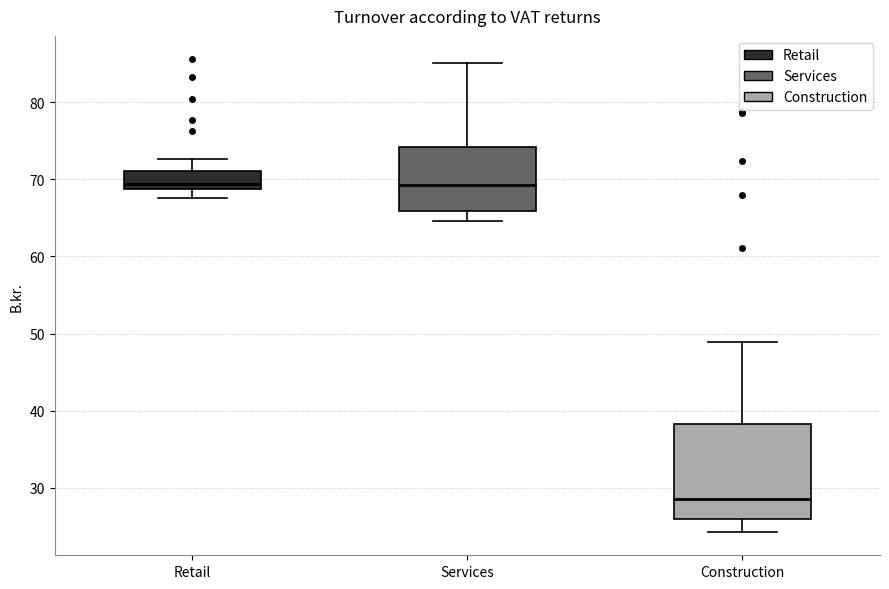

Reading left to right, read every box against the y-axis: the position of its median line, the range the box covers, and the ends of its whiskers. The values are not printed on the chart, so give them approximately, as read against the axis.

Retail: median 69 (just above the box's lower edge), box 69 to 71, whiskers 68 to 73
Services: median 69, box 66 to 74, whiskers 65 to 85
Construction: median 29, box 26 to 38, whiskers 24 to 49